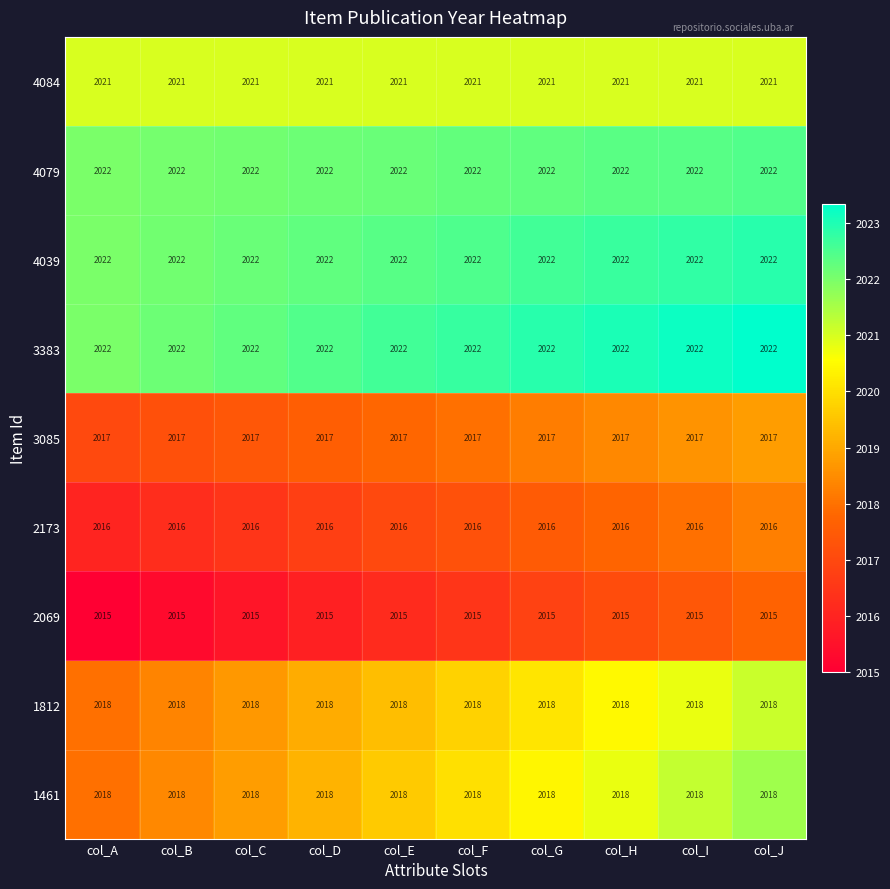

What is the approximate value of 3085 at col_I?

2017